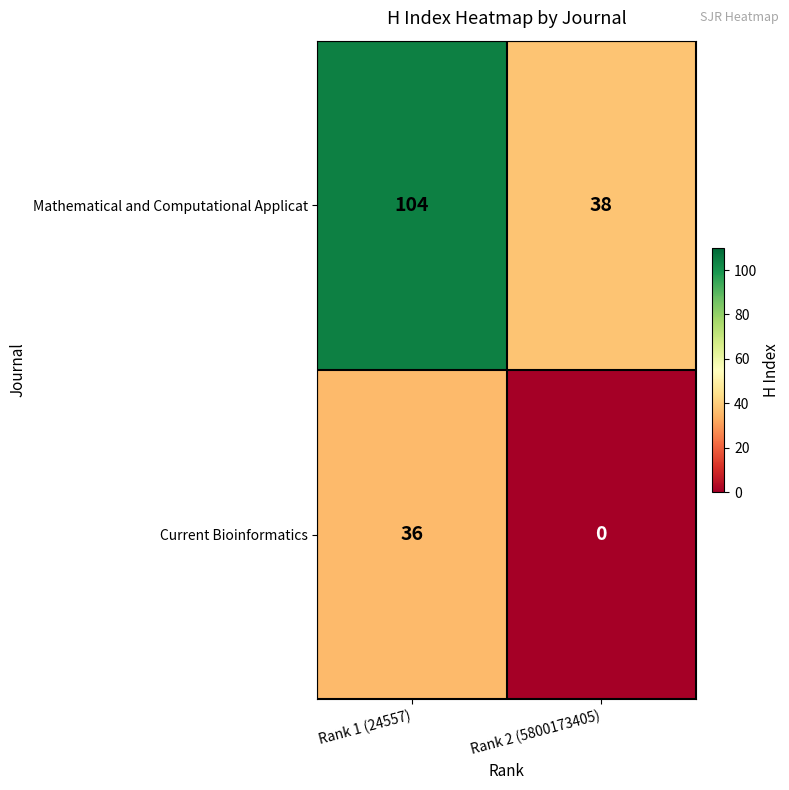

Read the Mathematical and Computational Applicat value at Rank 1 (24557).

104